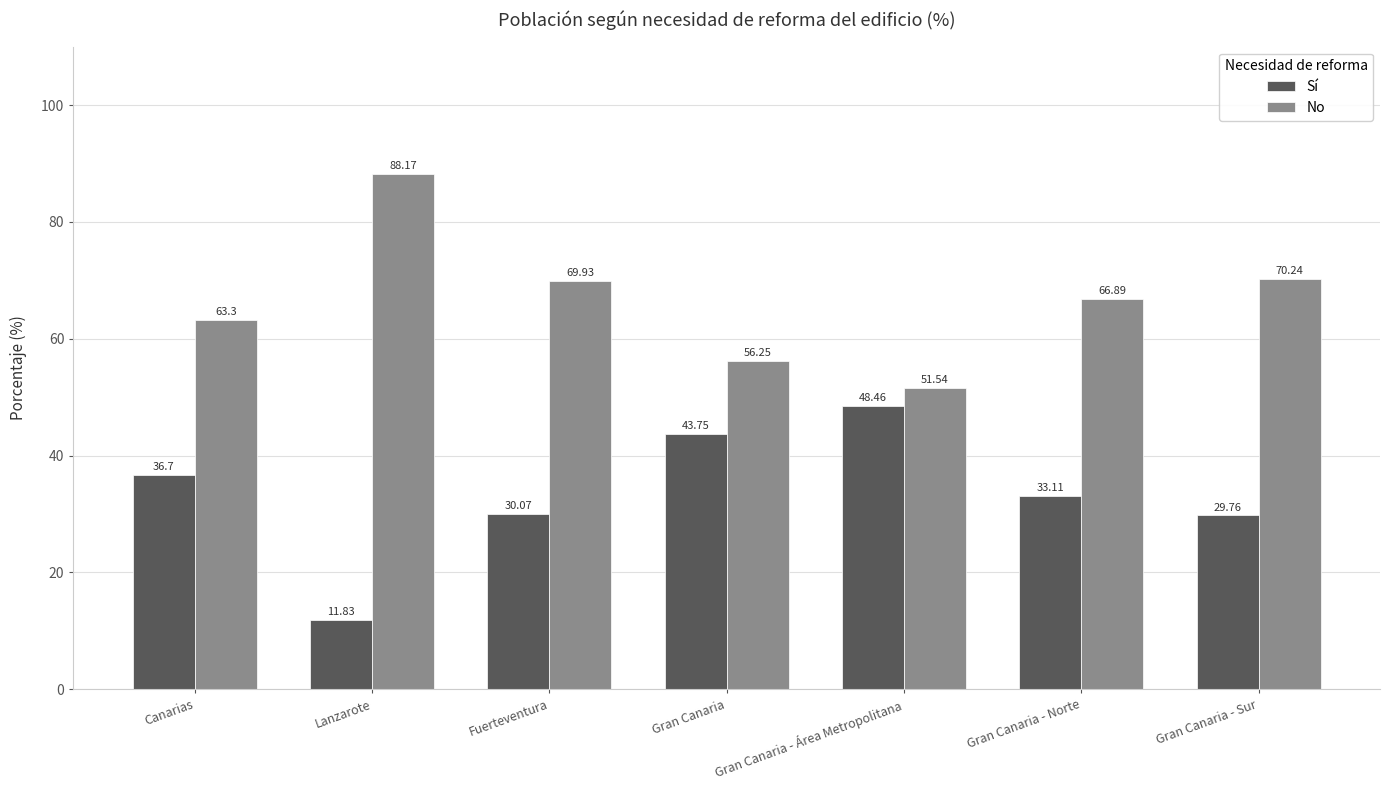

What is the highest value of the No series?

88.2